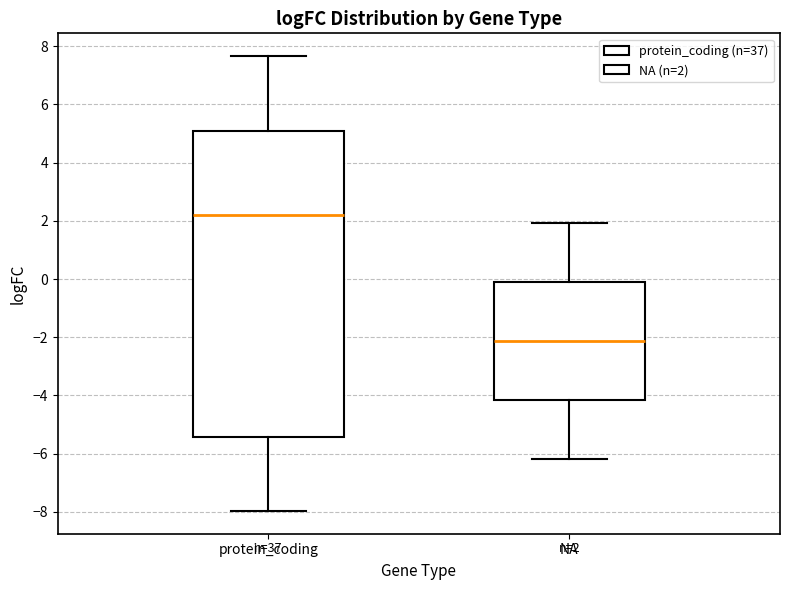

Which box has the lowest median line?

NA